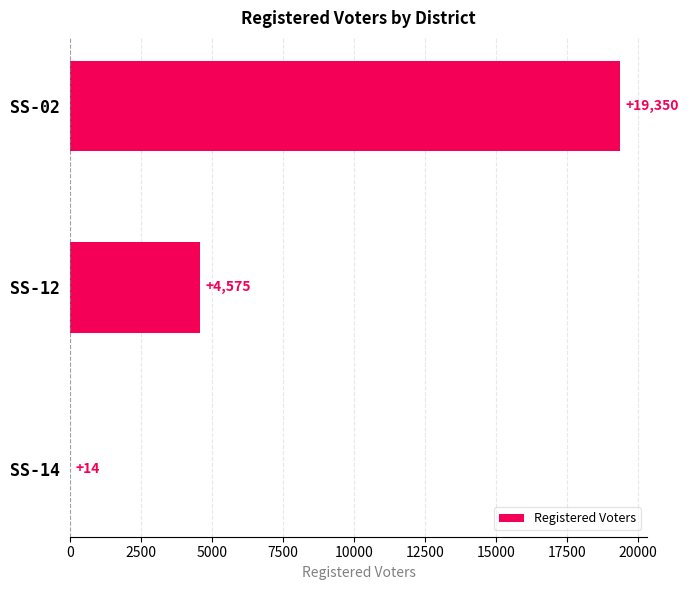

Count the number of data series in this chart.

1